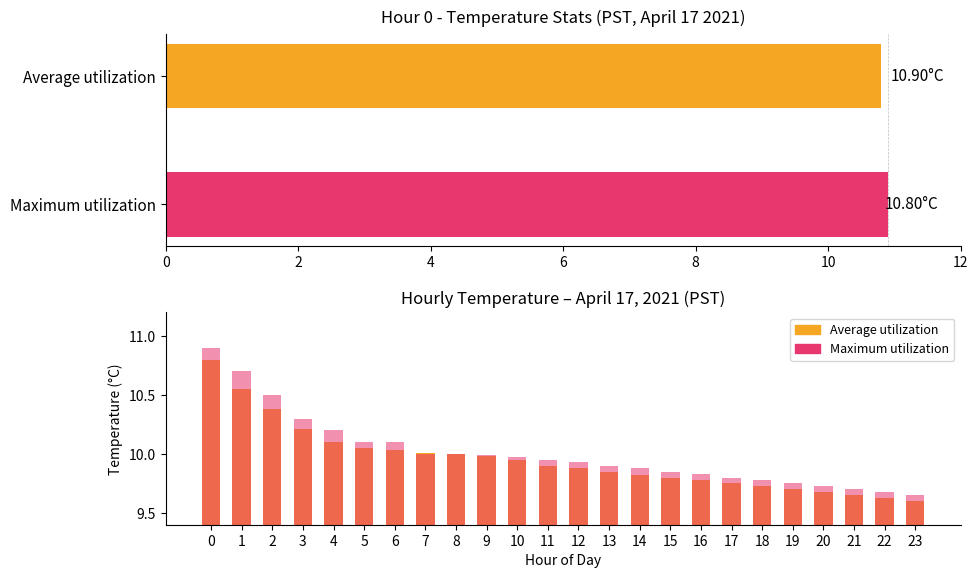

What is the difference between the highest and lowest values at 17?

0.1